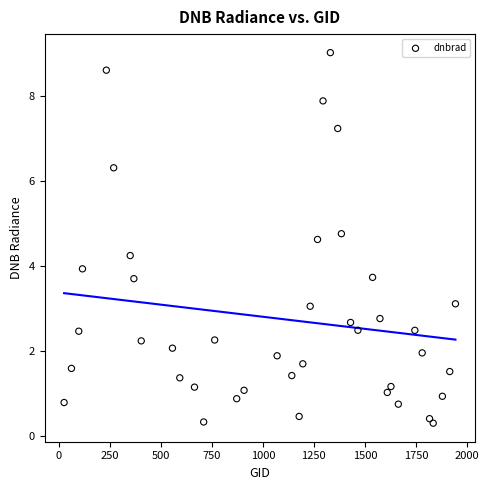

What is the range of X values (max minus min)?

1918.0